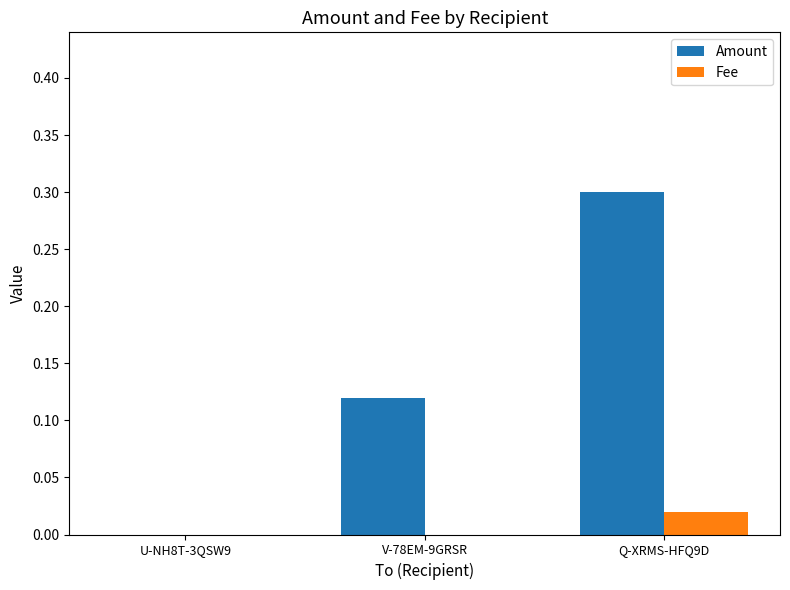

Between U-NH8T-3QSW9 and Q-XRMS-HFQ9D, which series saw the biggest shift?

Amount